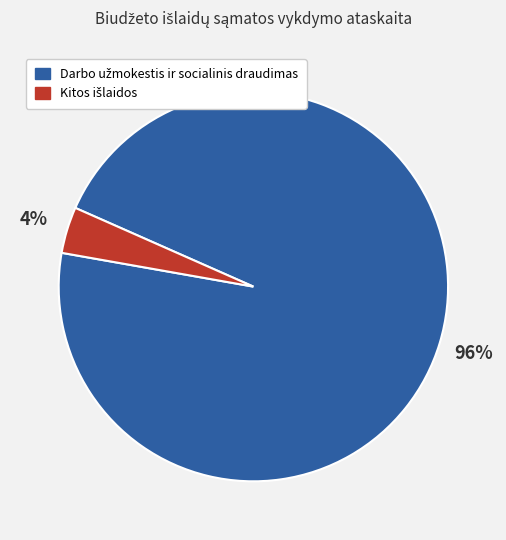

To the nearest percent, what is the average slice percentage?

50%